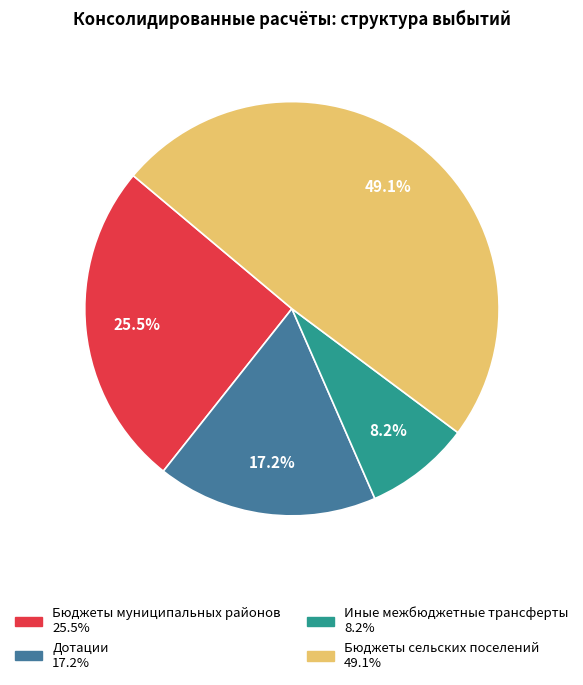

What is the ratio of the value at Дотации to the value at Иные межбюджетные трансферты?

2.1